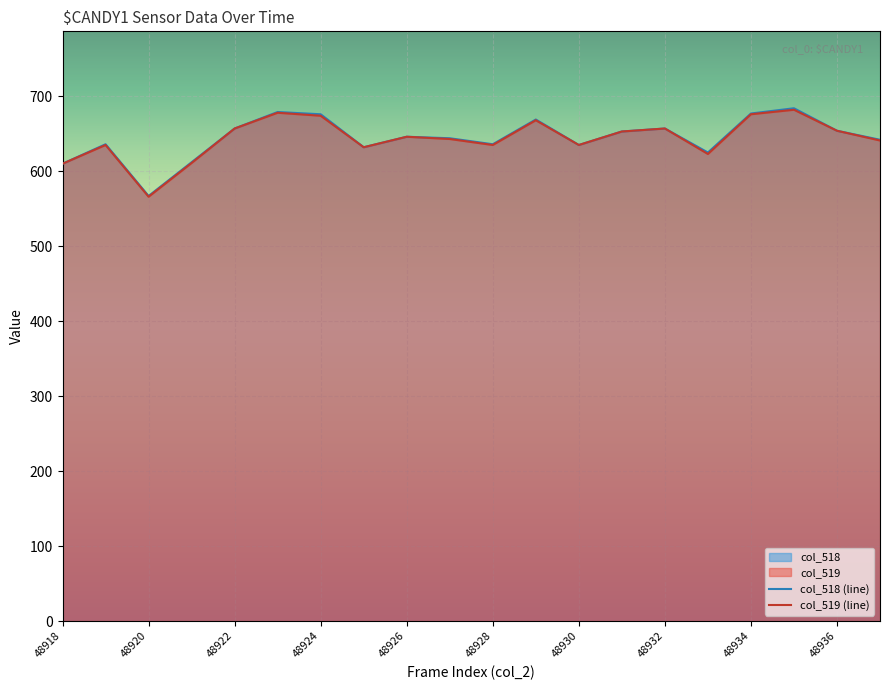

True or false: col_518 and col_6 cross at least once.

False